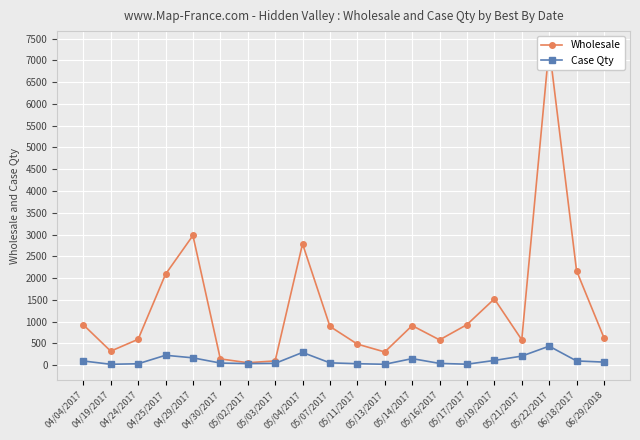

Is the value of Case Qty at 05/16/2017 greater than the value of Wholesale at 04/29/2017?

No